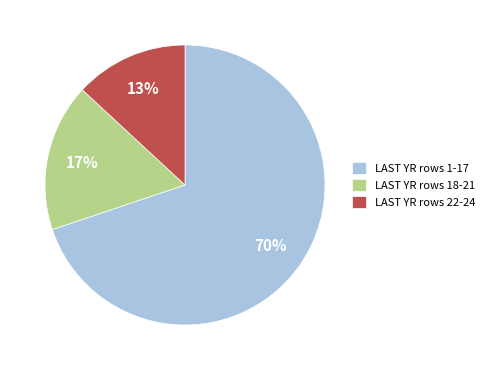

Count the number of slices in the pie.

3